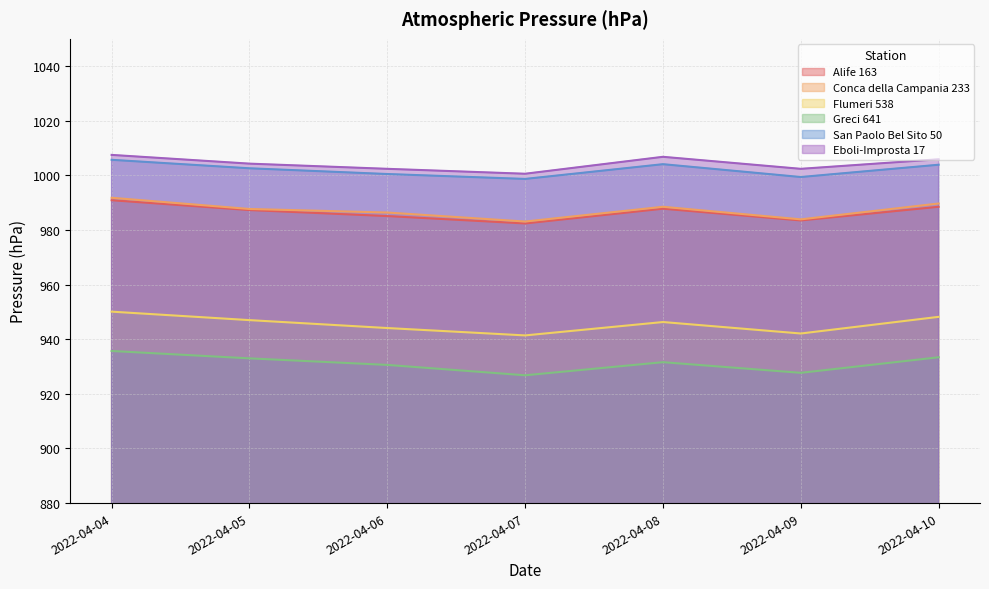

At which label does San Paolo Bel Sito 50 reach its minimum?

2022-04-07